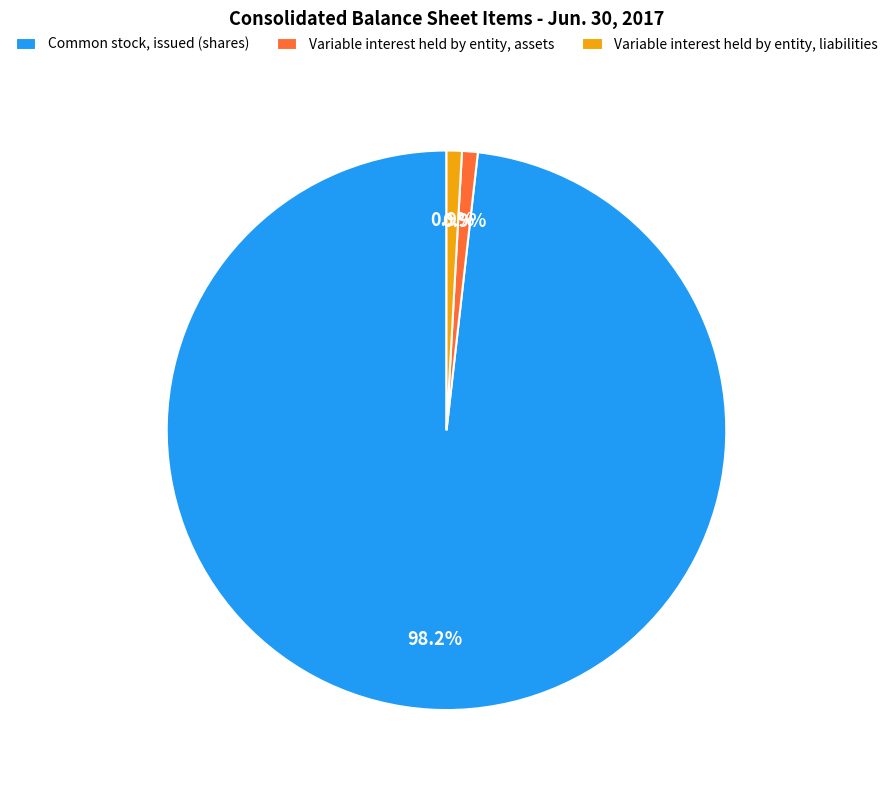

Count the number of slices in the pie.

3